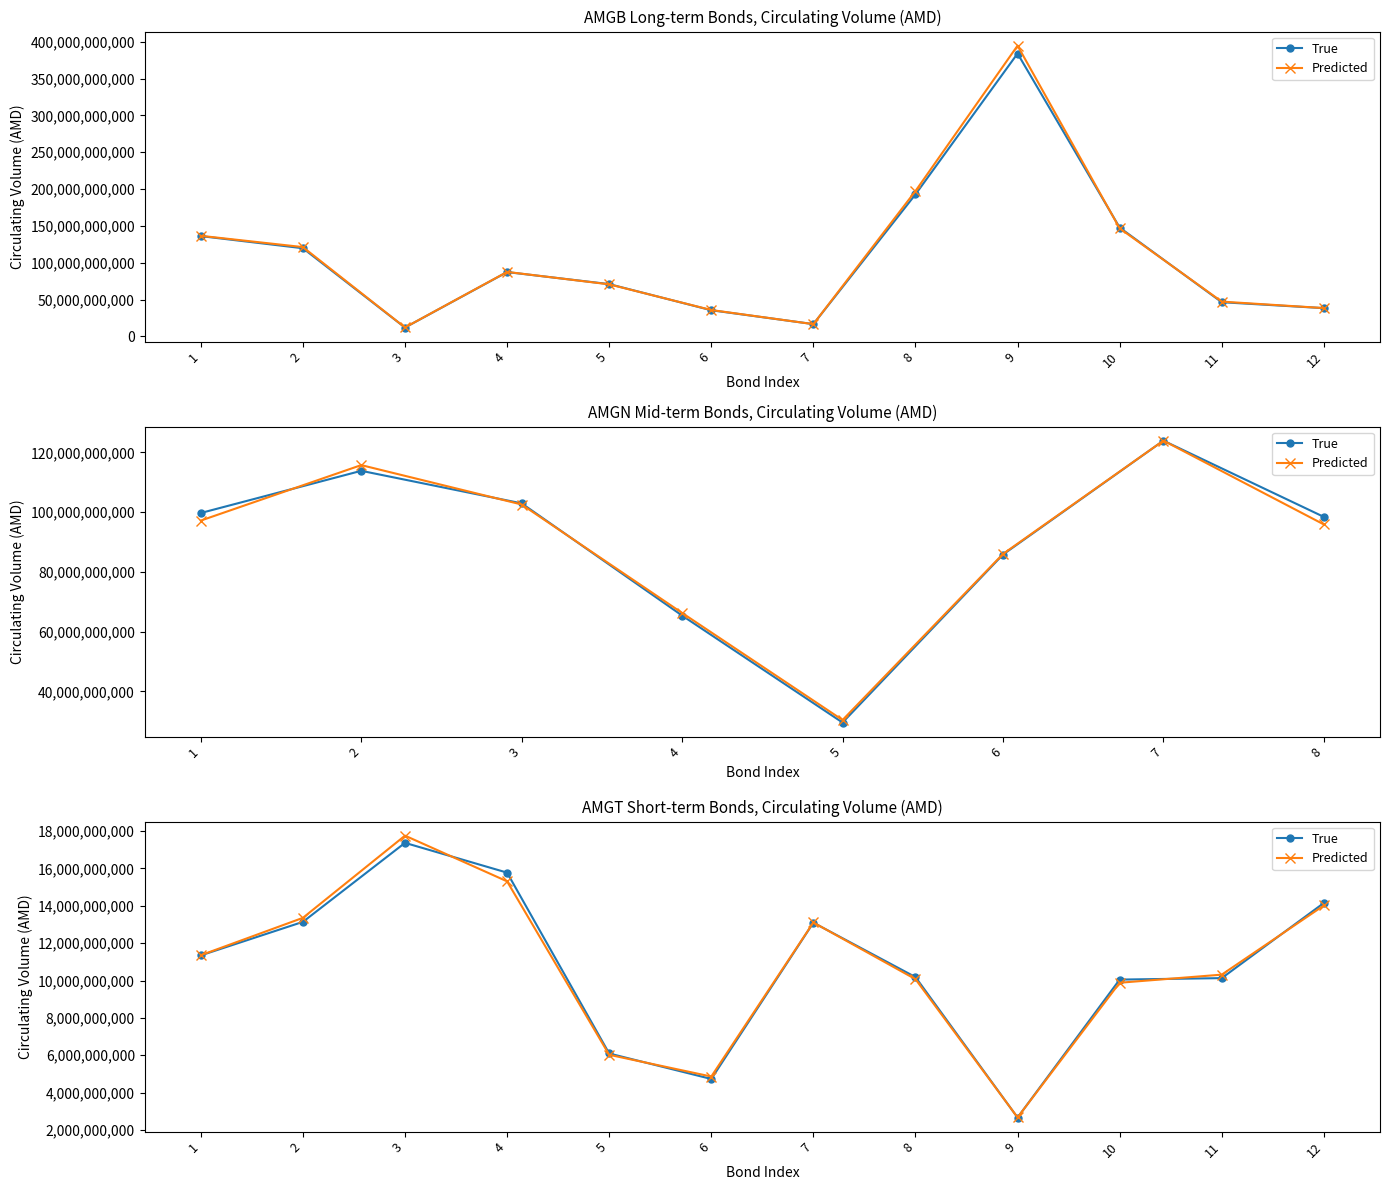

Is the value of True at 4 greater than the value of Predicted at 1?

Yes